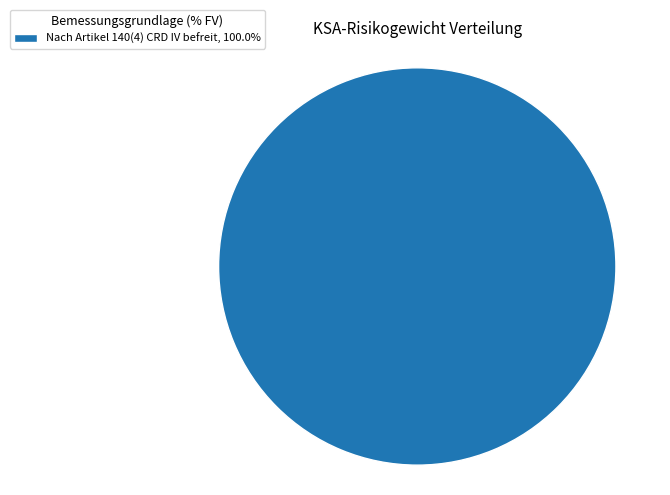

Is Nach Artikel 140(4) CRD IV befreit, 100.0% the majority of the pie?

Yes